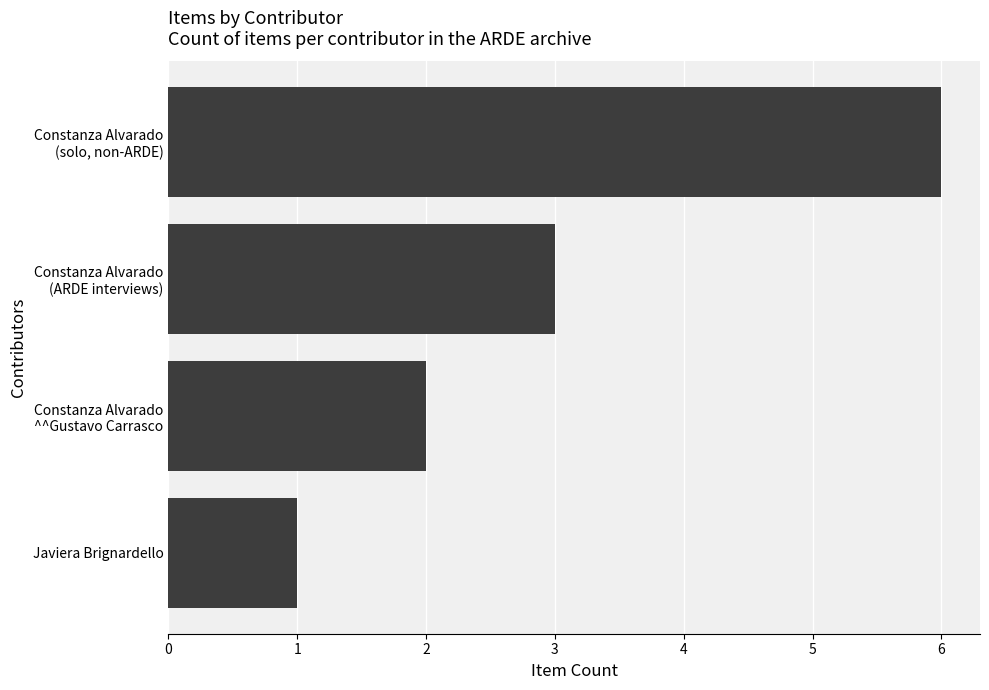

How many bars are there in total?

4